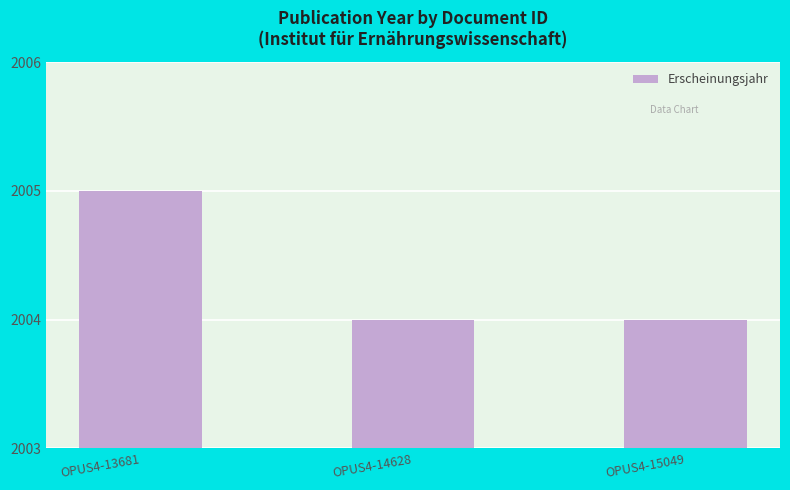

What is the minimum value shown in the chart?

2004